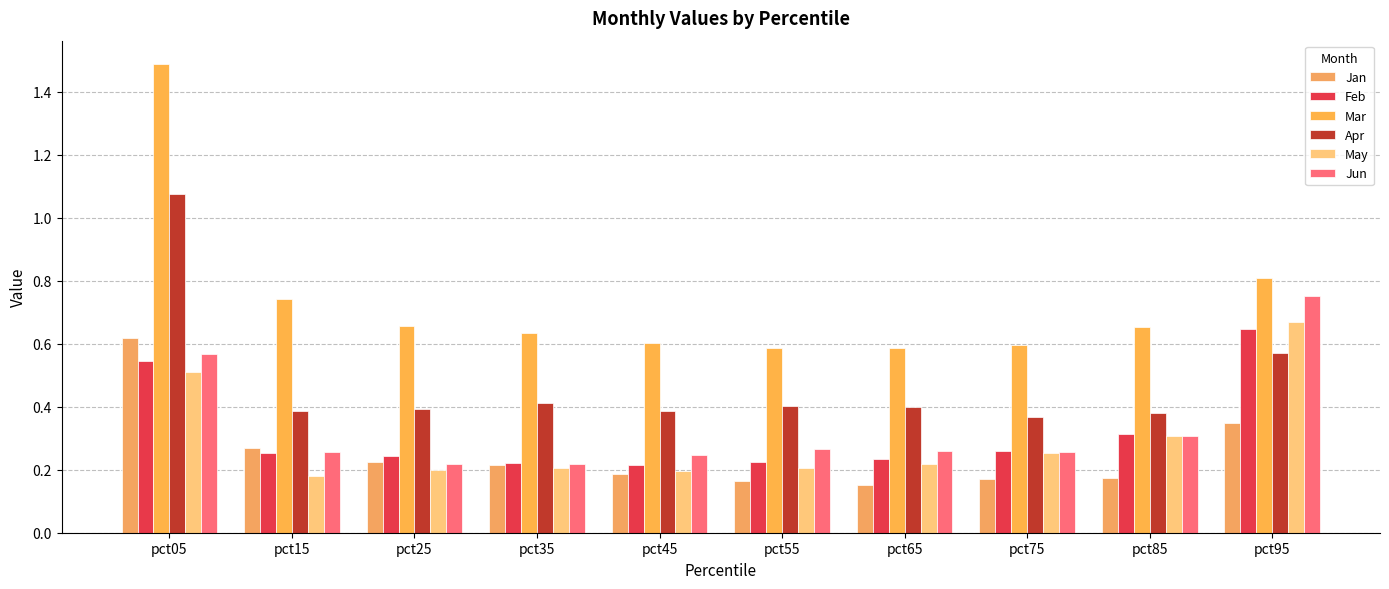

True or false: Apr has a value of 0.4 at pct75.

True